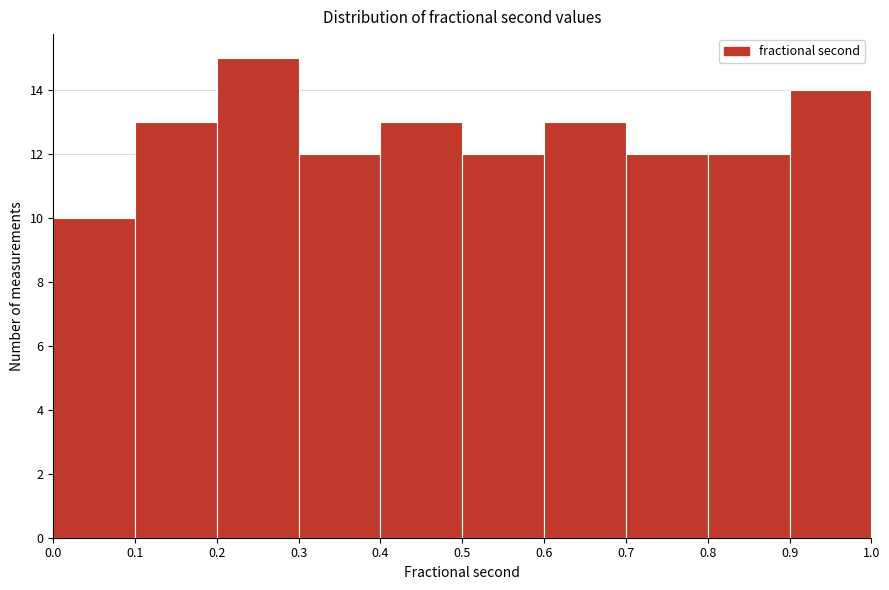

What is the height of the bar covering 0.2 to 0.3 on the x-axis? The values are not printed on the chart, so give them approximately, as read against the axis.

15